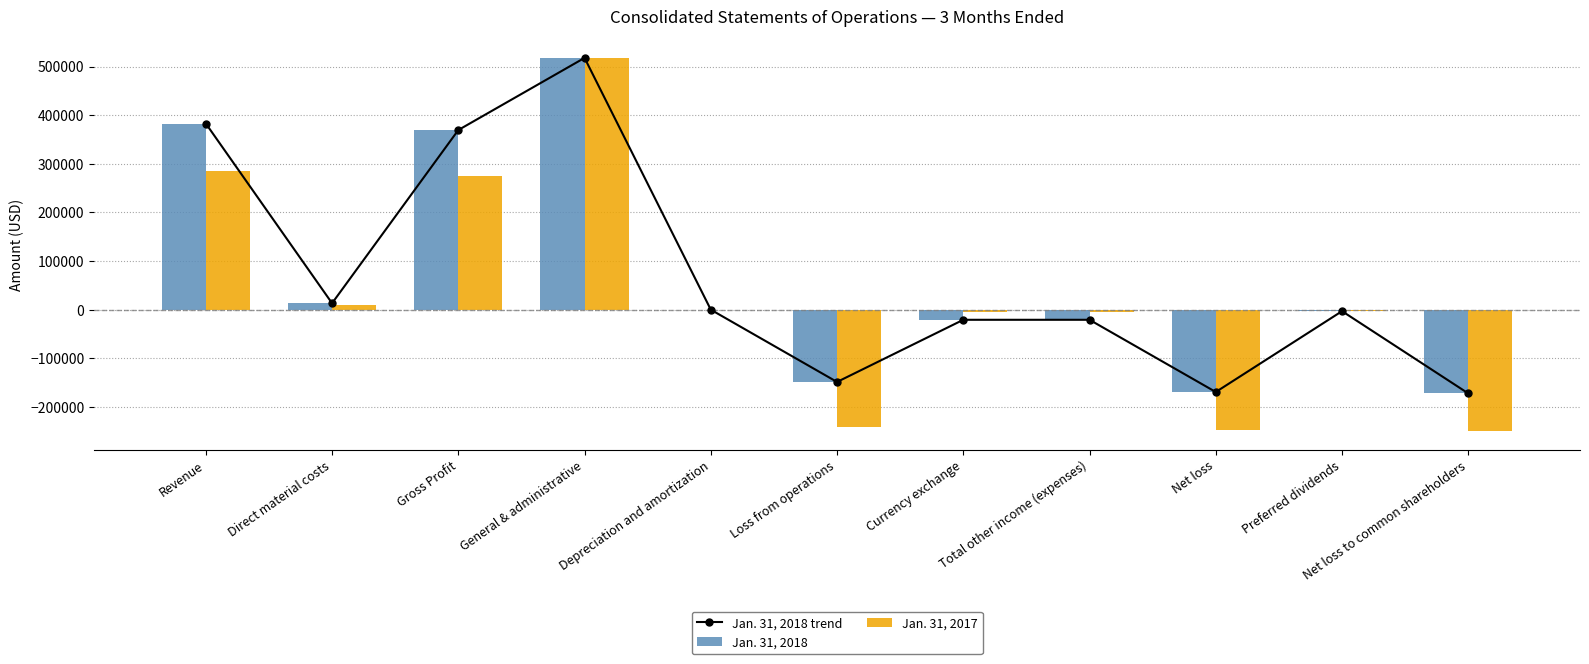

Which category has the lowest value in the Jan. 31, 2018 trend series?

Net loss to common shareholders